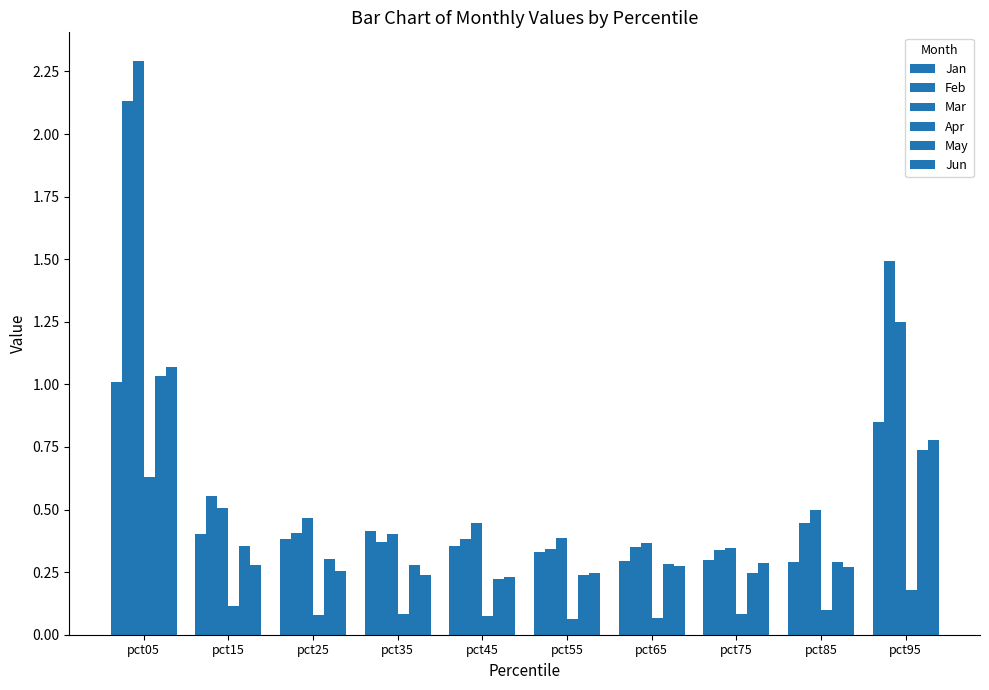

Read the Jun value at pct55.

0.2